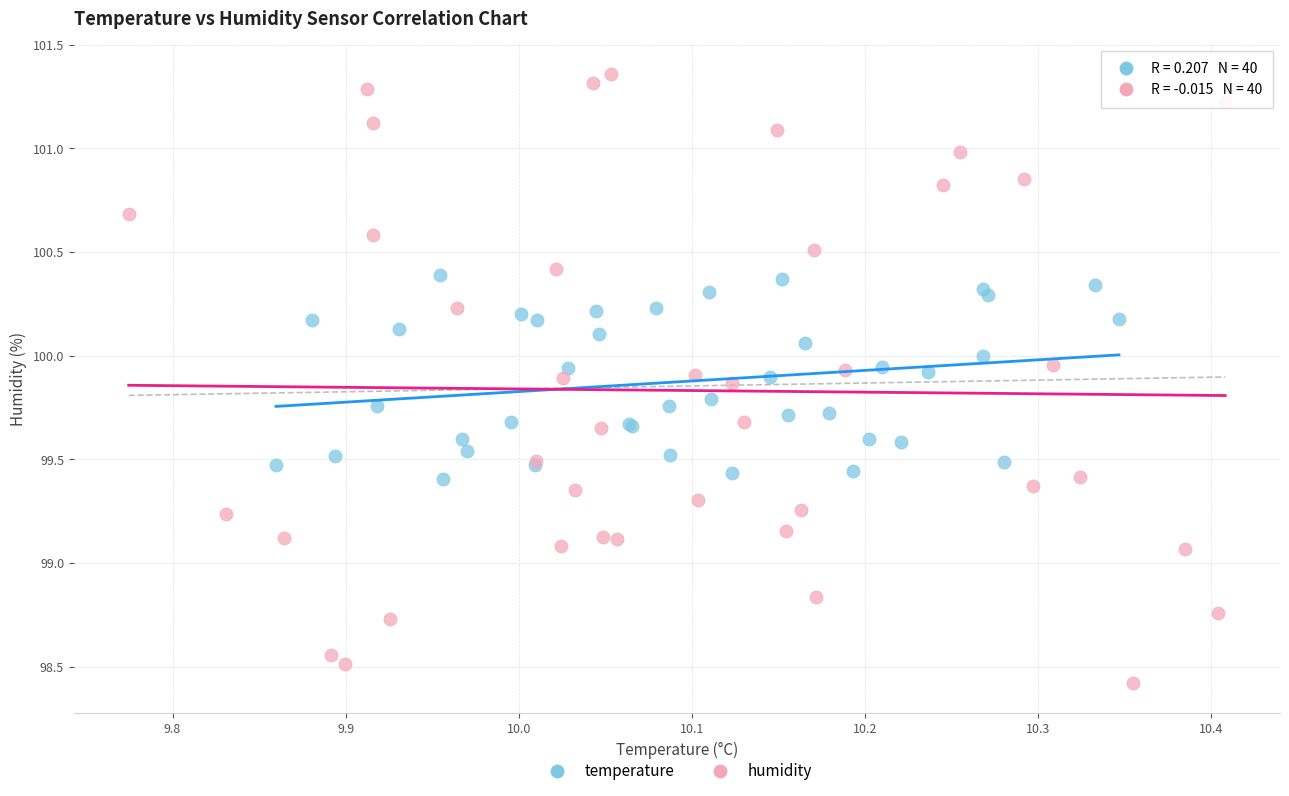

Which series has the largest Y range (max minus min)?

humidity